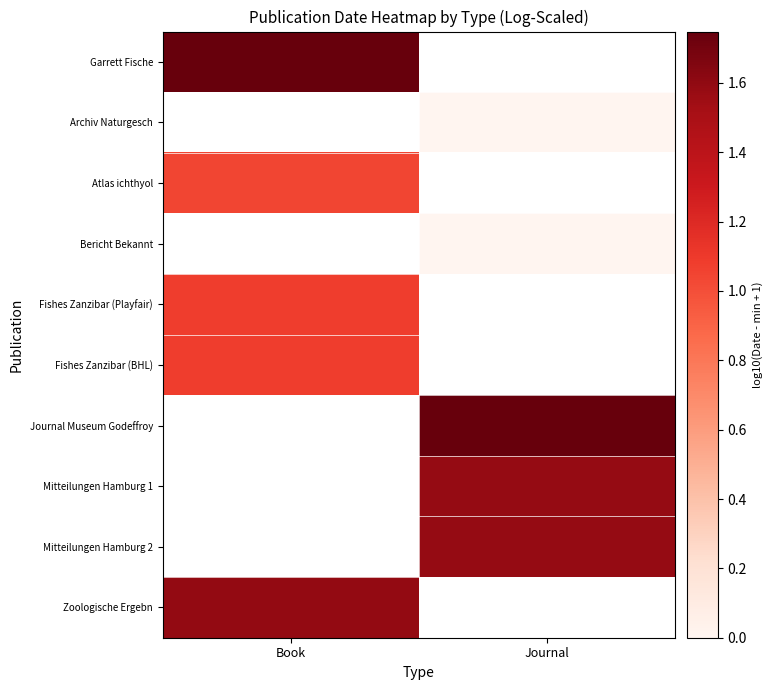

What is the spread (max minus min) of values at Book?

0.7